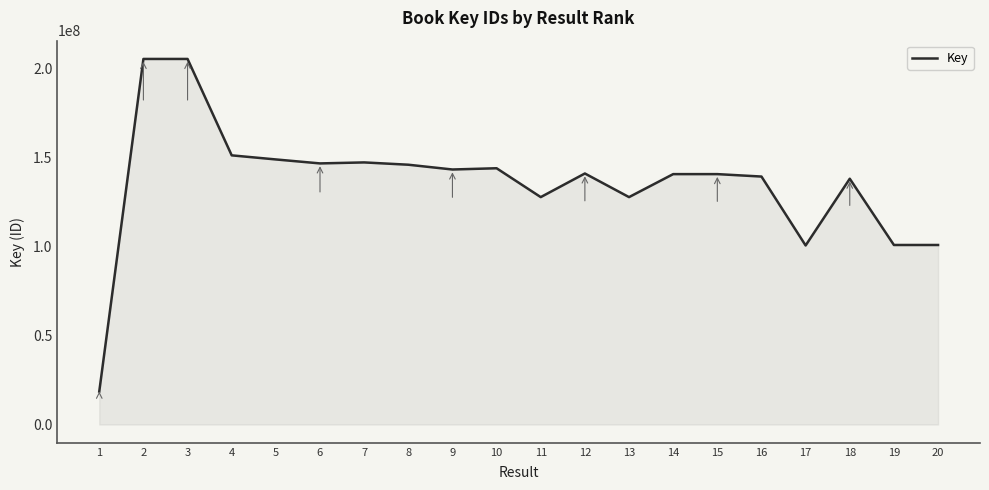

What is the average value?

135736710